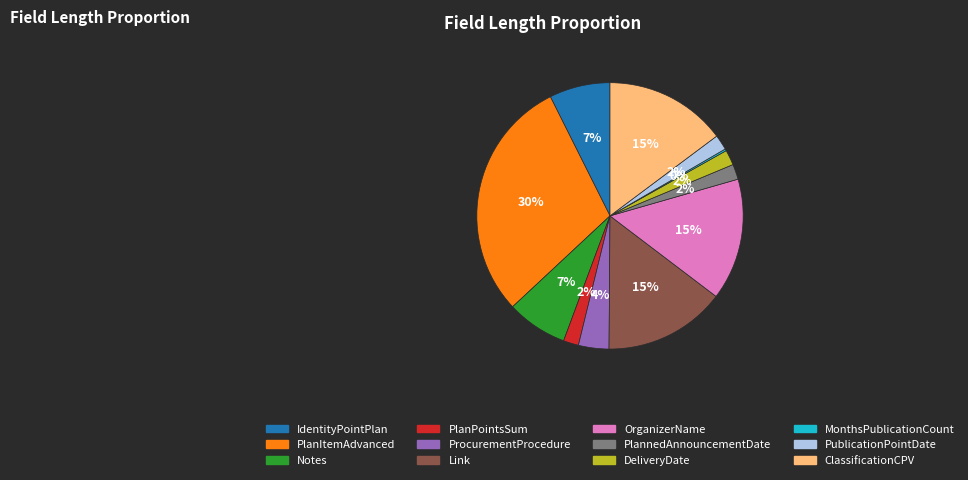

True or false: Link accounts for 15% of the total.

True